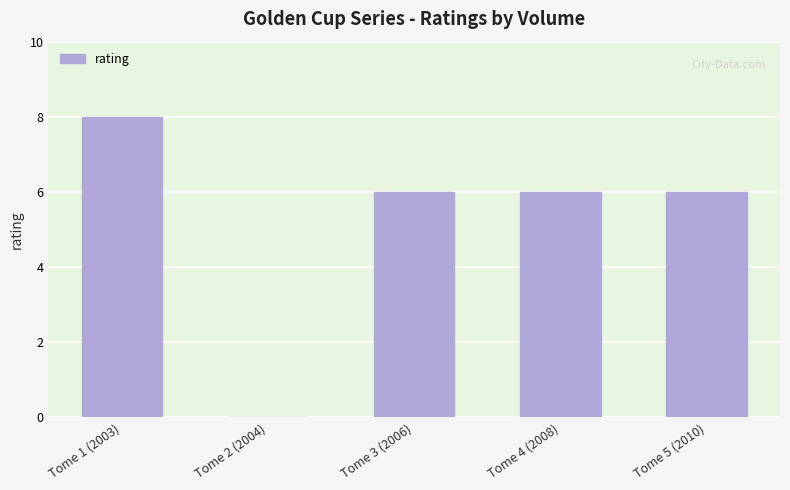

At which category does the chart reach its peak across all series?

Tome 1 (2003)